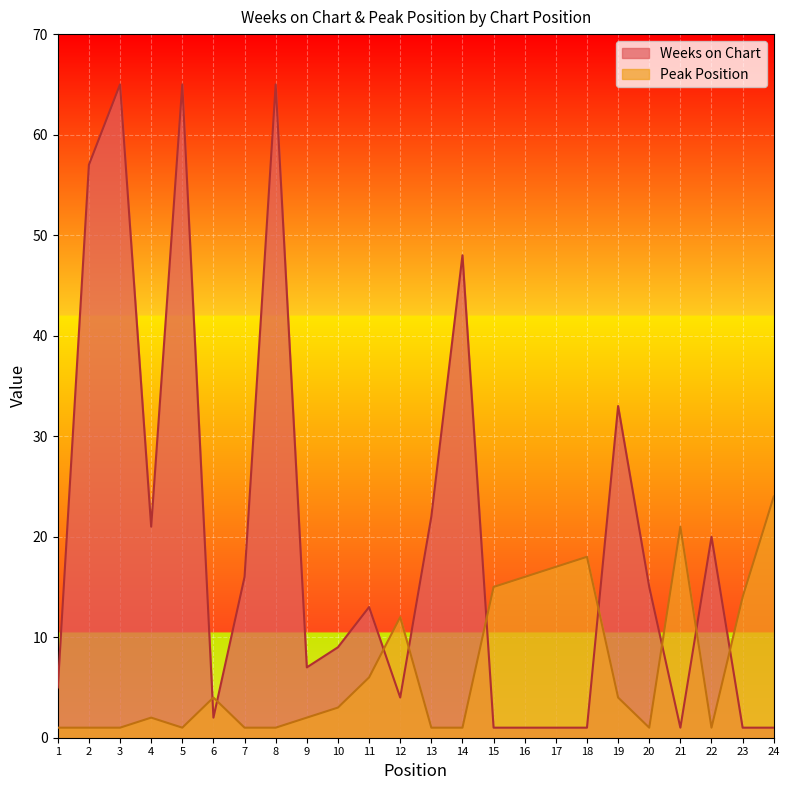

Rank the series by their average value, from lowest to highest.

Peak Position, Weeks on Chart